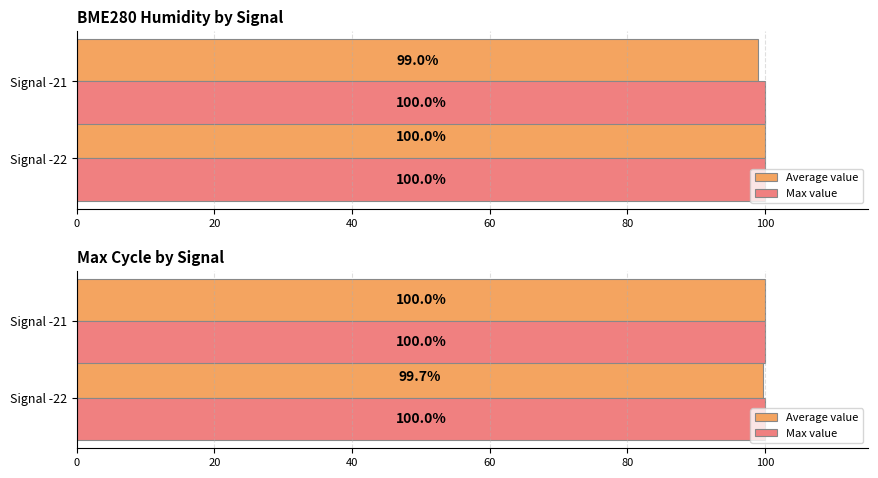

The value of Average value at Signal -21 is 44.8. True or false?

False